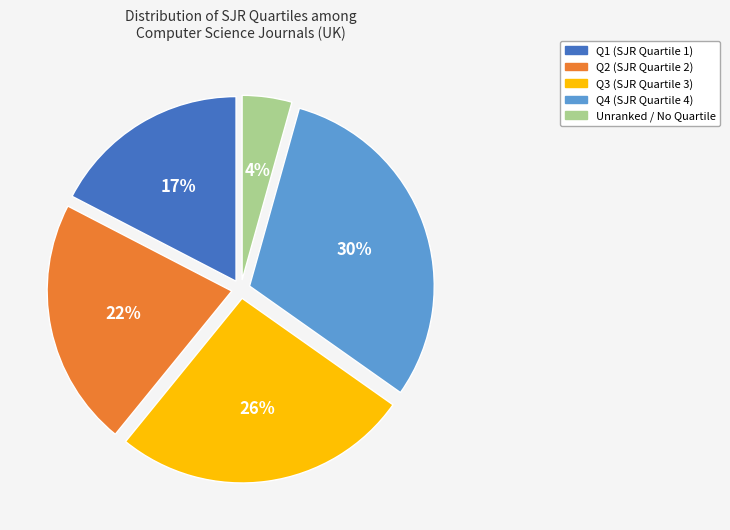

To the nearest percent, what is the average slice percentage?

20%